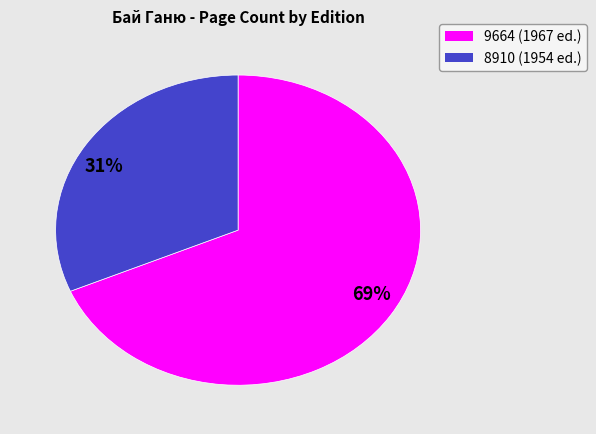

To the nearest percent, what is the average slice percentage?

50%